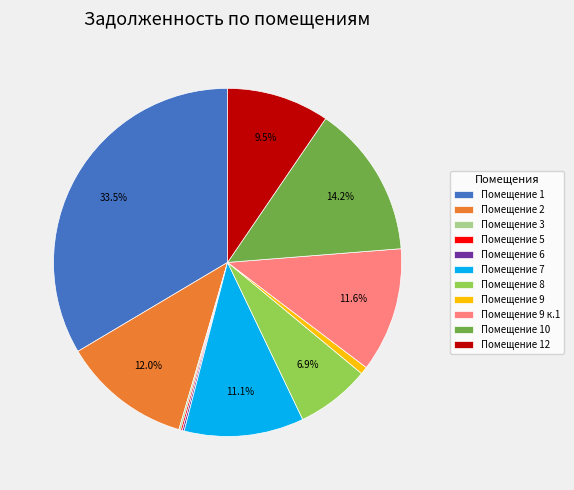

What percentage do Помещение 7 and Помещение 8 together represent?

18.0%